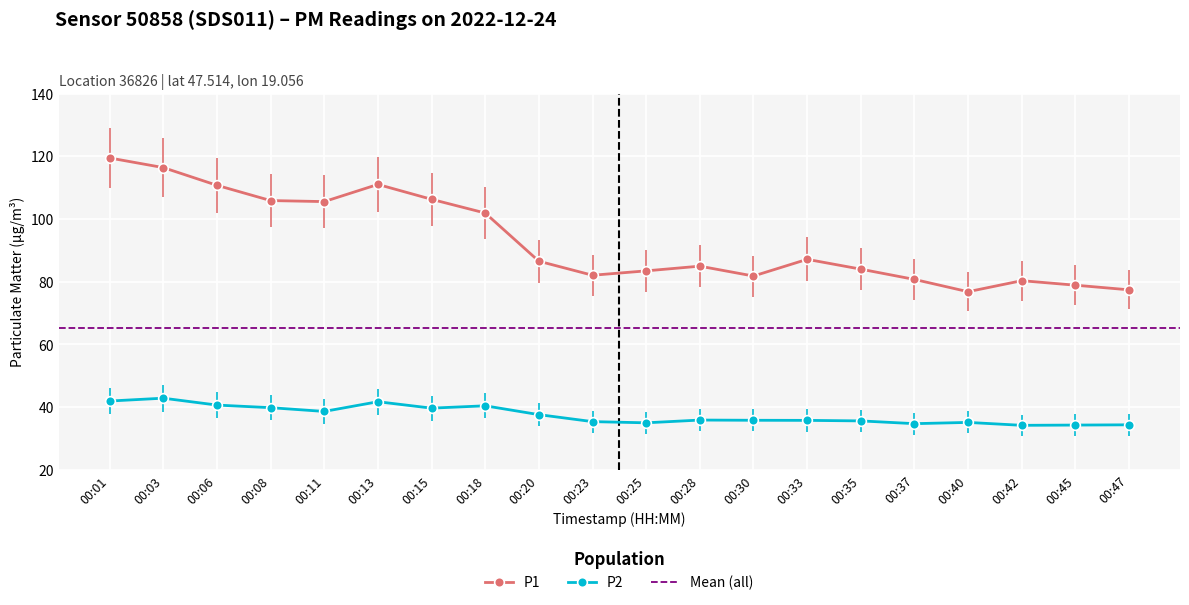

What are all the series names shown in the legend?

P1, P2